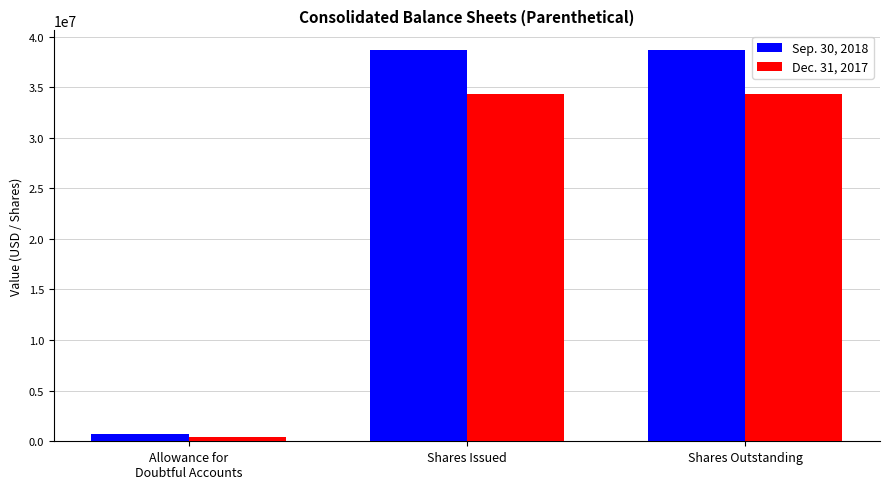

What is the sum of the Sep. 30, 2018 values at Shares Outstanding and Shares Issued?

77344432